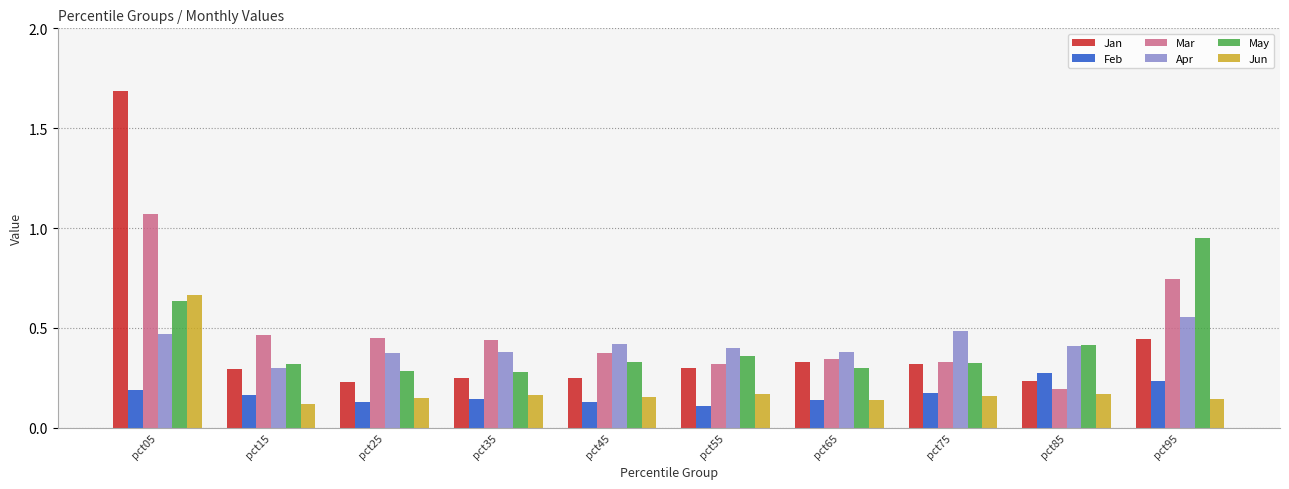

What is the highest value of the Jan series?

1.7